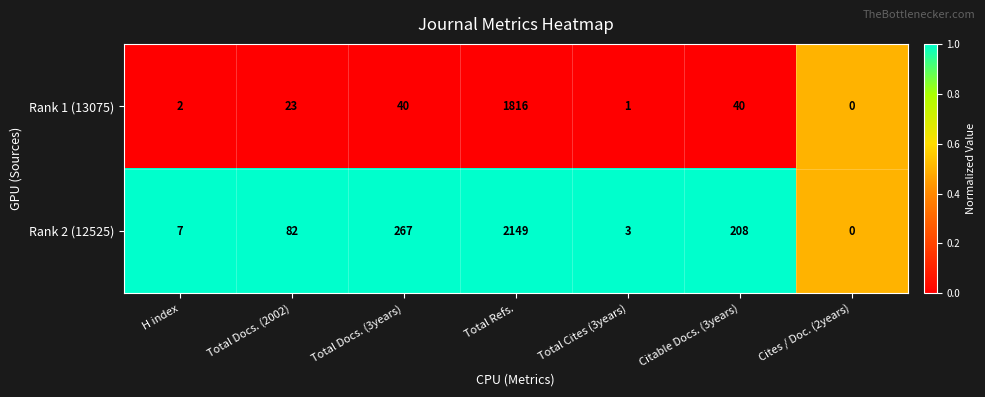

Rank the series at Total Docs. (3years) from lowest to highest value.

Rank 1 (13075), Rank 2 (12525)